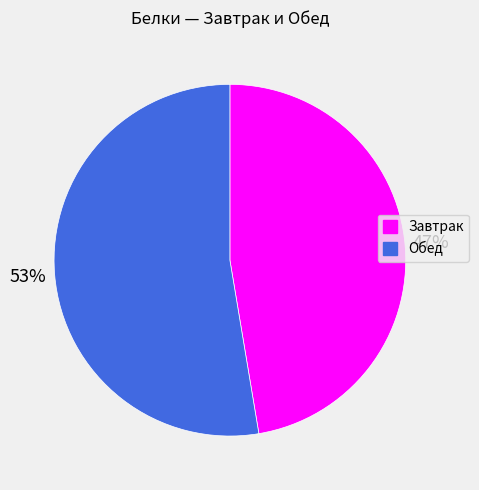

What is the majority slice?

Обед